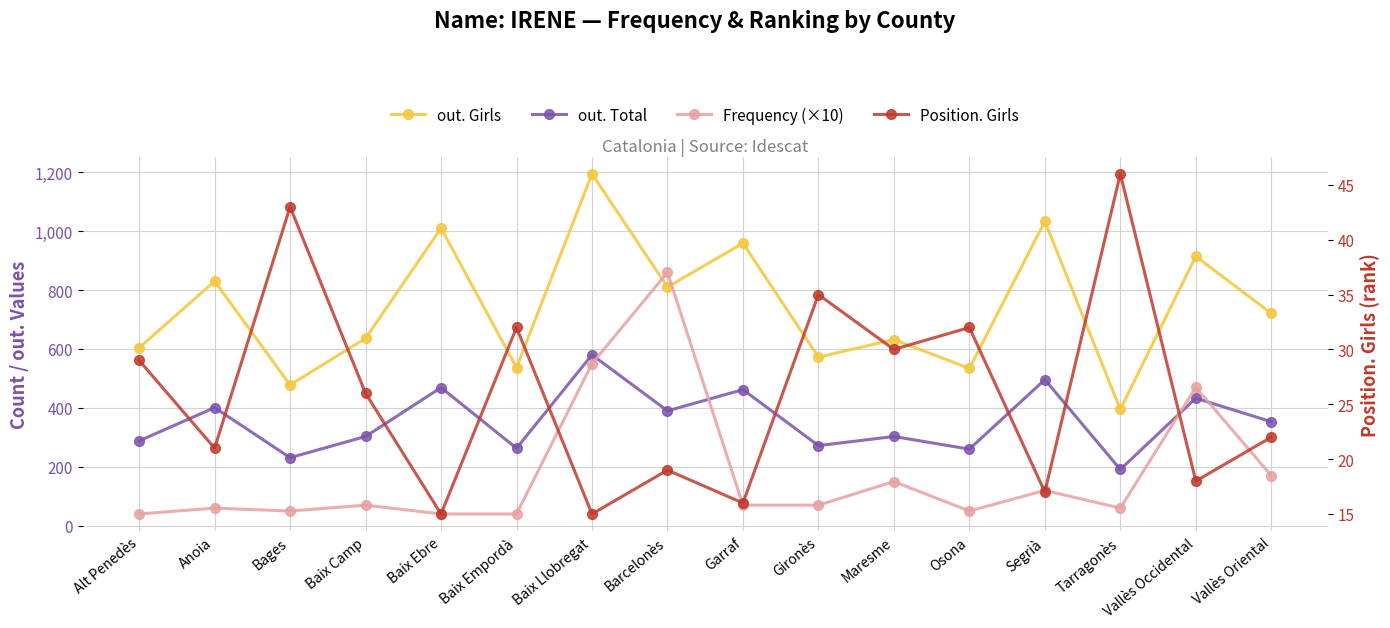

Count the number of categories in the chart.

16